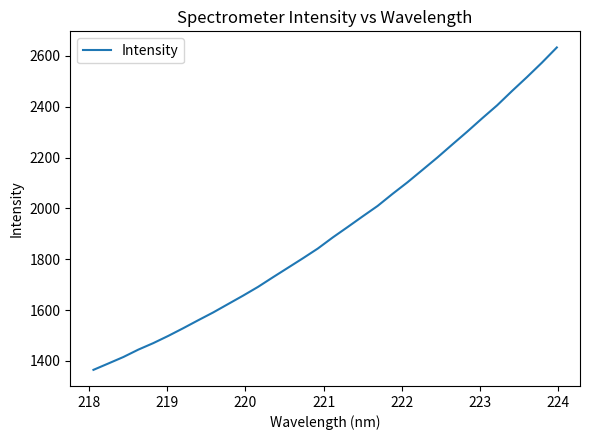

What is the smallest value displayed?

1364.6